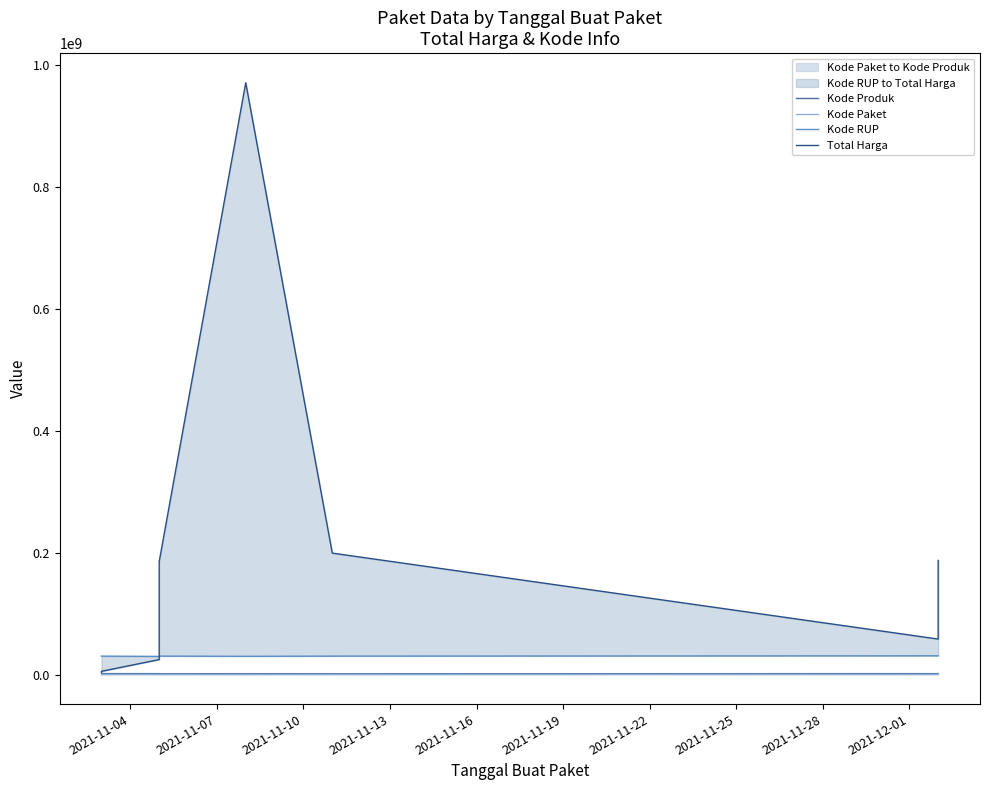

True or false: Total Harga and Kode Paket cross at least once.

False